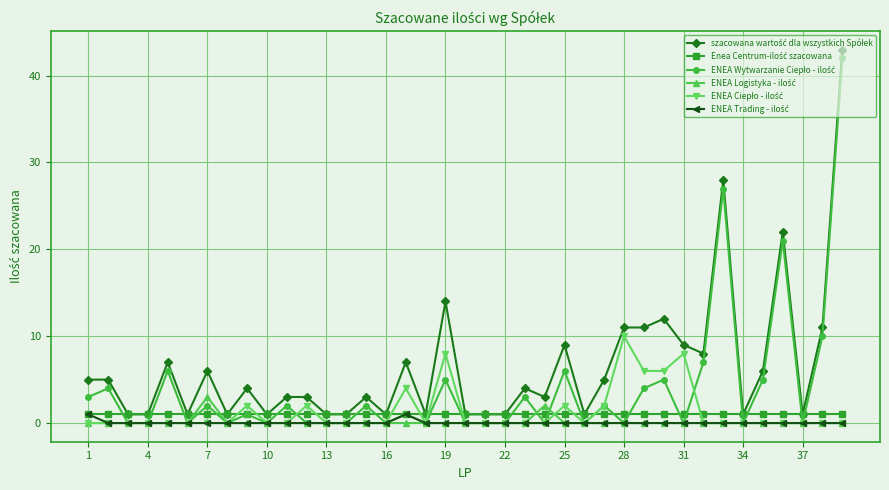

What is the greatest value displayed?

43